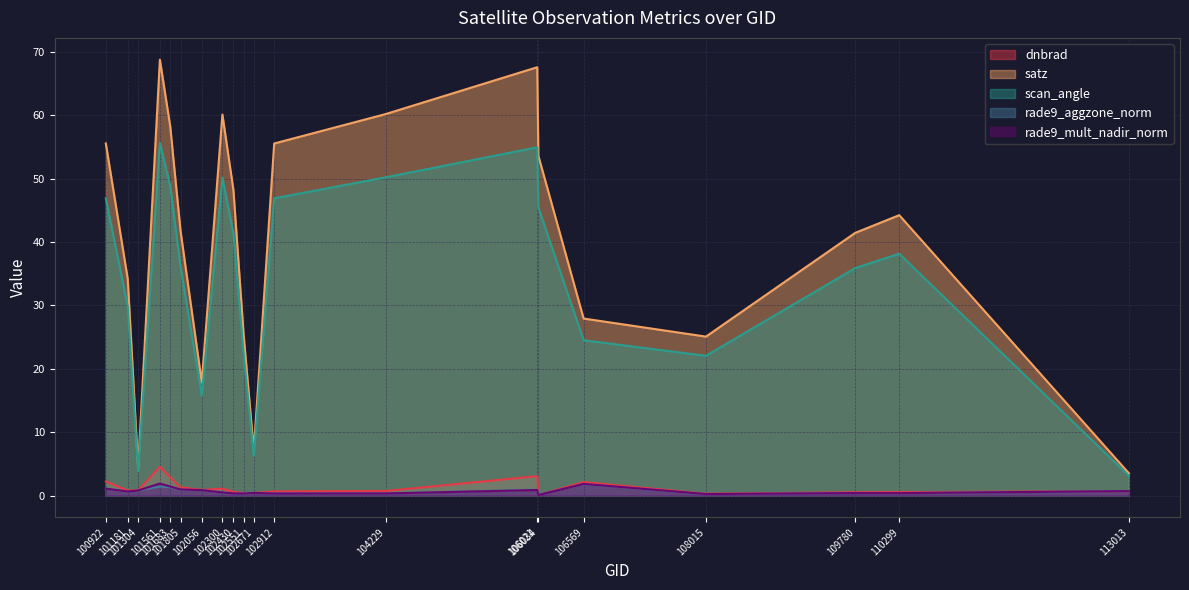

True or false: satz and scan_angle intersect in this chart.

False